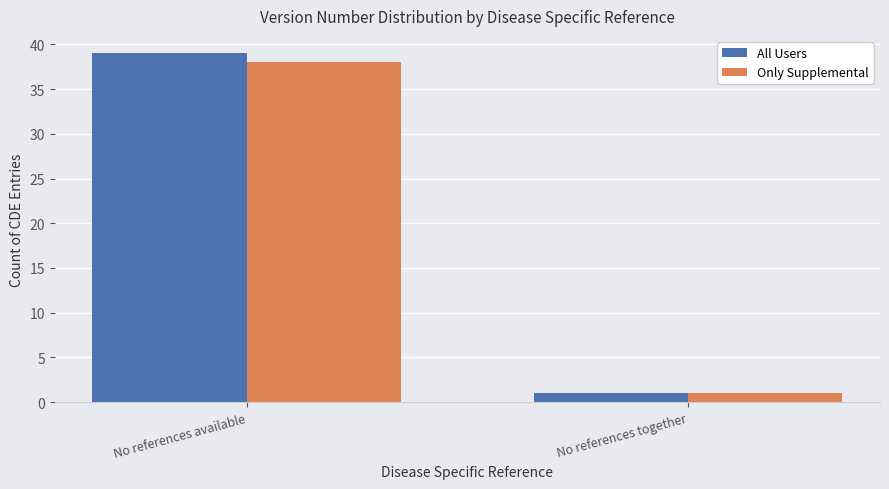

At how many categories does at least one series exceed 4?

1